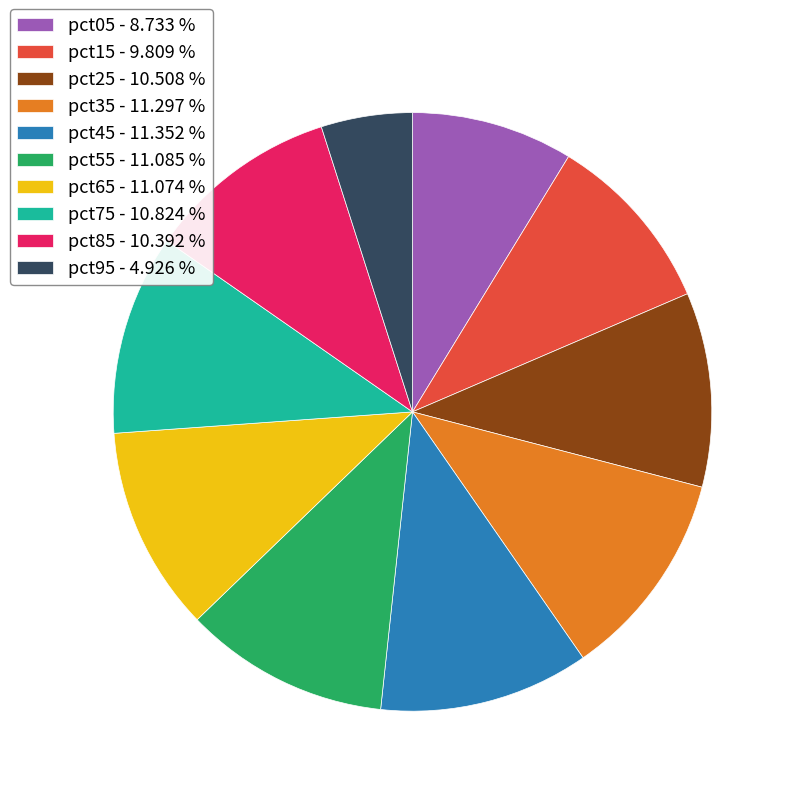

Combined, do pct15 - 9.809 % and pct05 - 8.733 % account for over 50%?

No